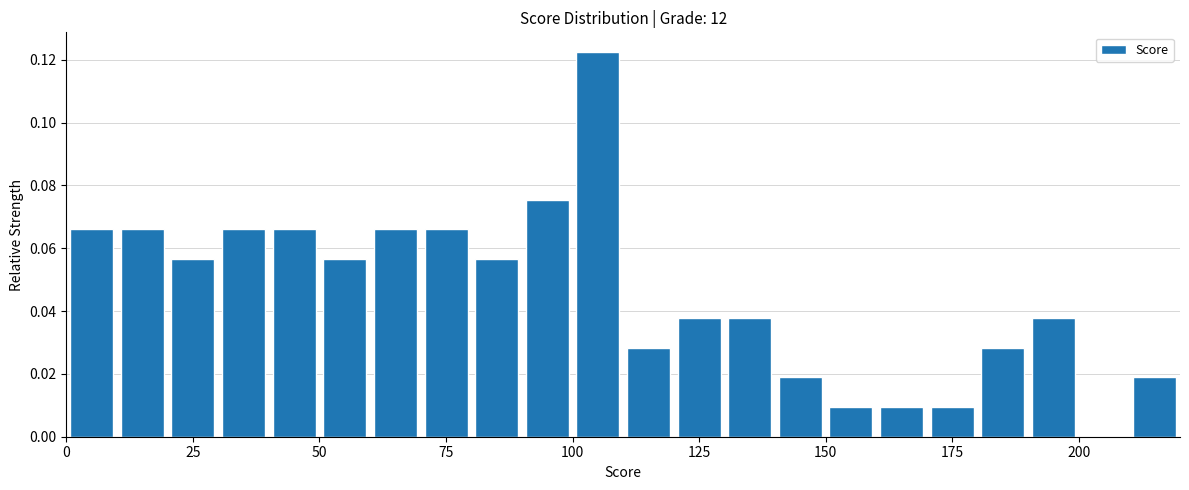

Read against the x-axis, roughly where is the centre of the tallest bar?

105